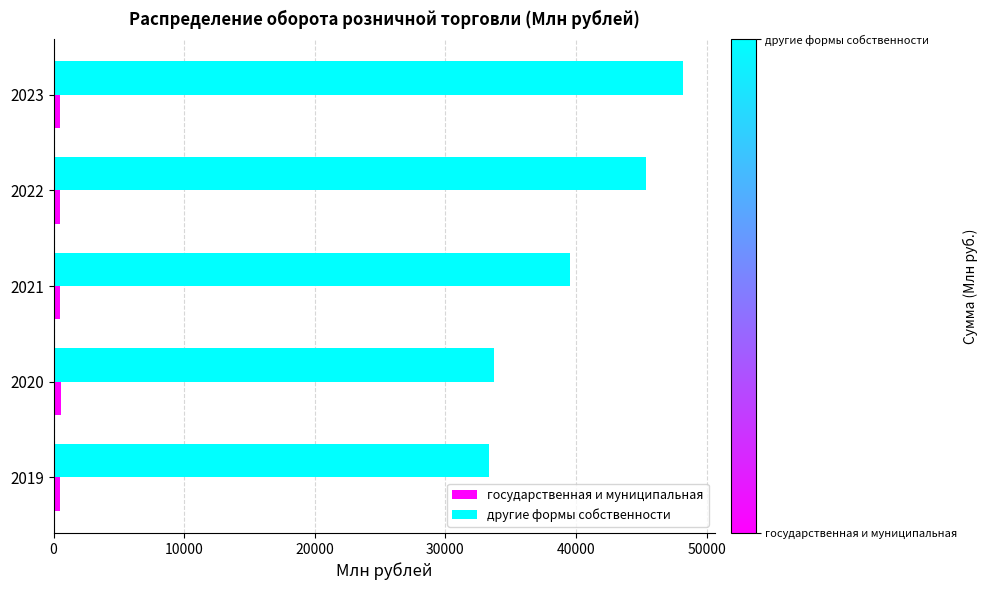

Is it true that другие формы собственности equals 33298.2 at 2019?

True